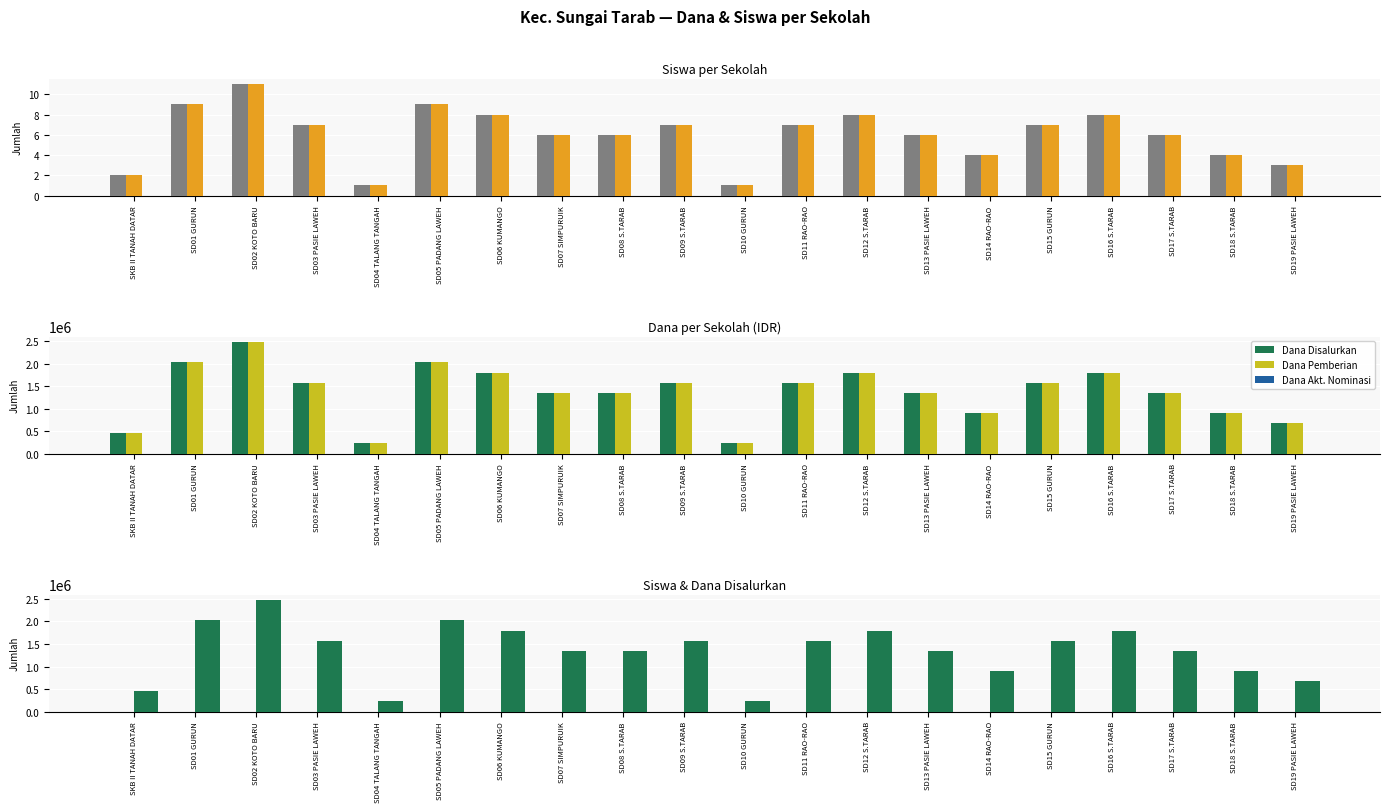

True or false: Siswa Disalurkan has a value of 9 at SD01 GURUN.

True